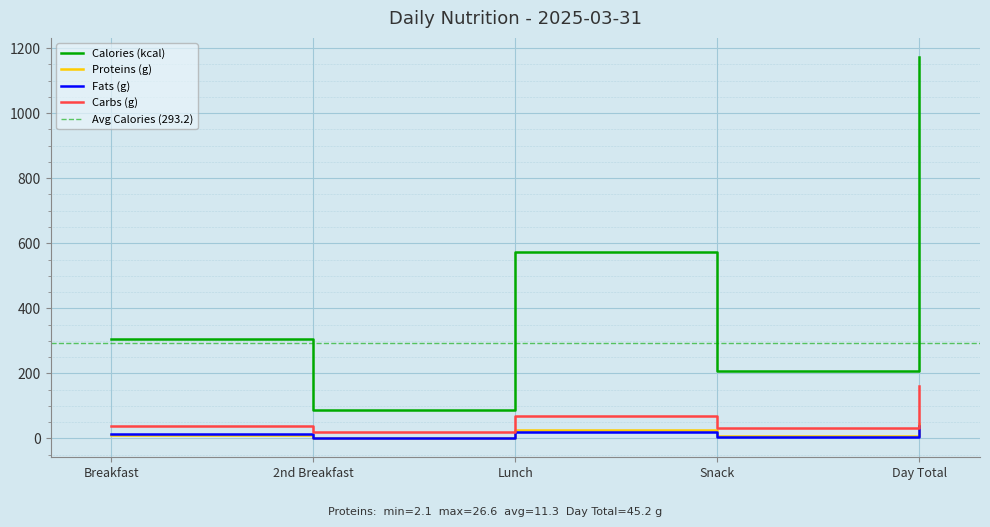

Where is Calories (kcal) nearest to the value 629?

Lunch